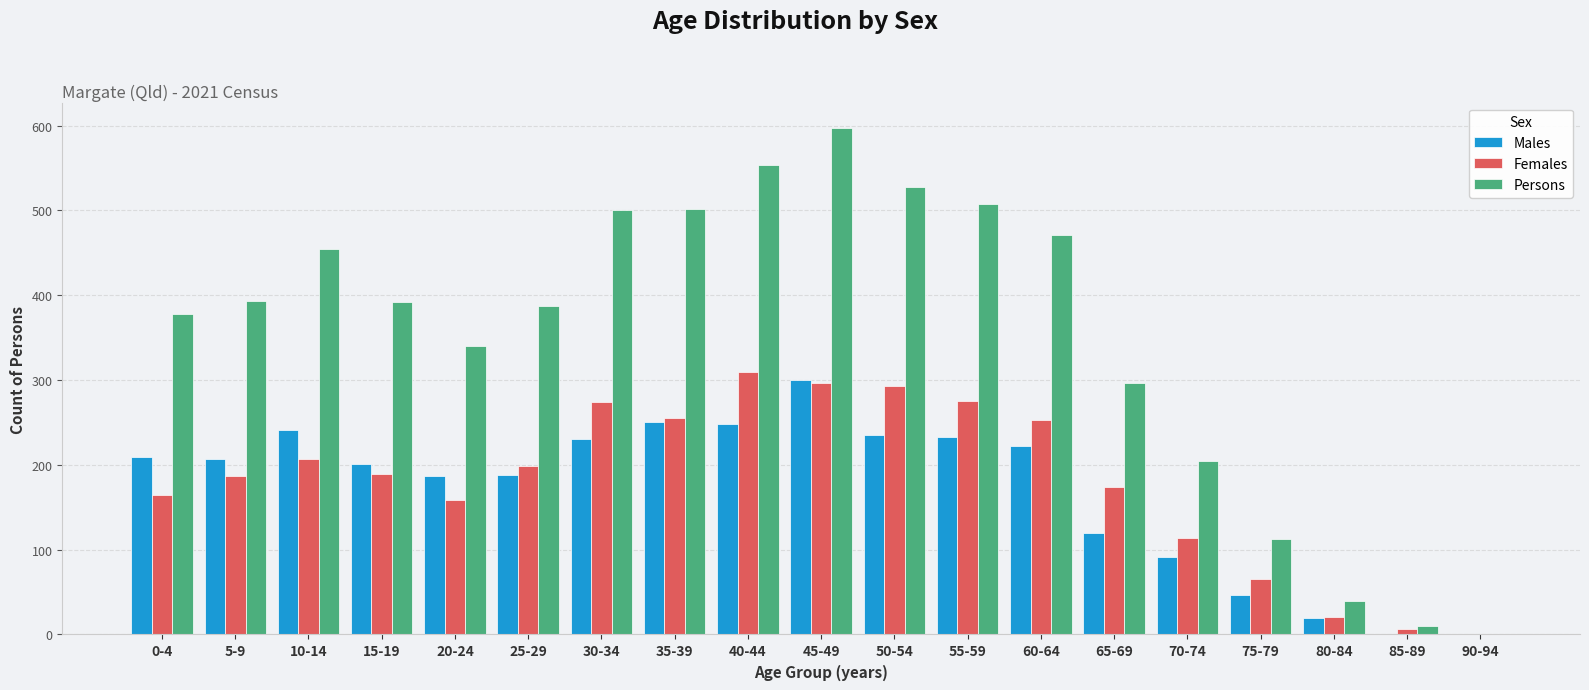

At which category does the chart reach its peak across all series?

45-49